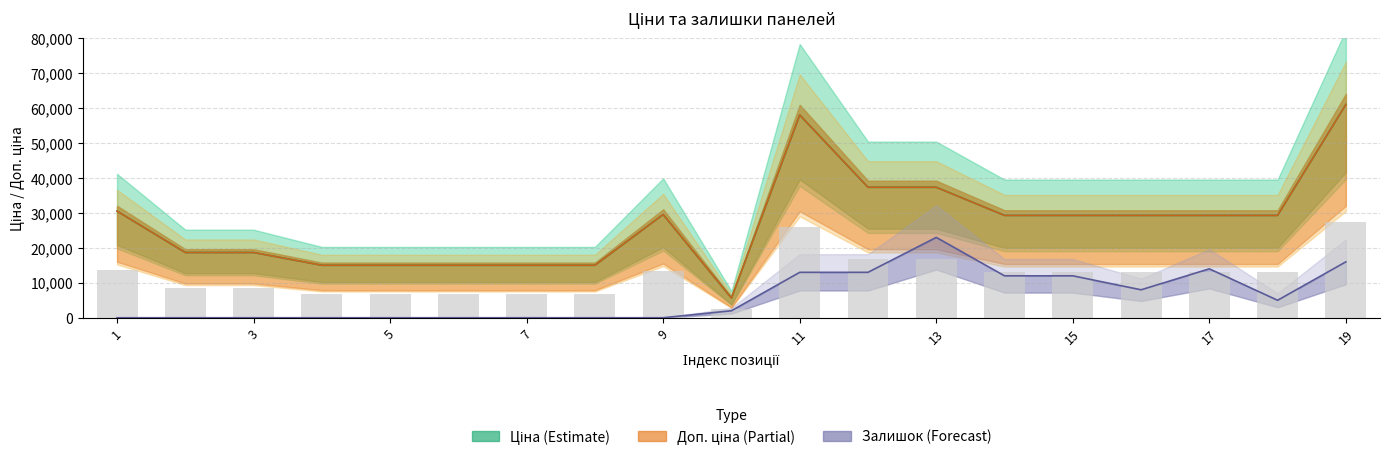

Count the number of data series in this chart.

3